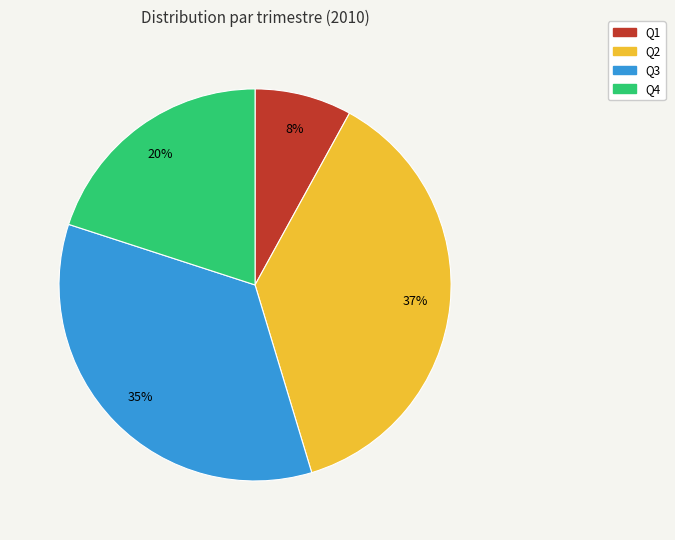

To the nearest percent, what is the combined percentage of Q1 and Q2?

45%